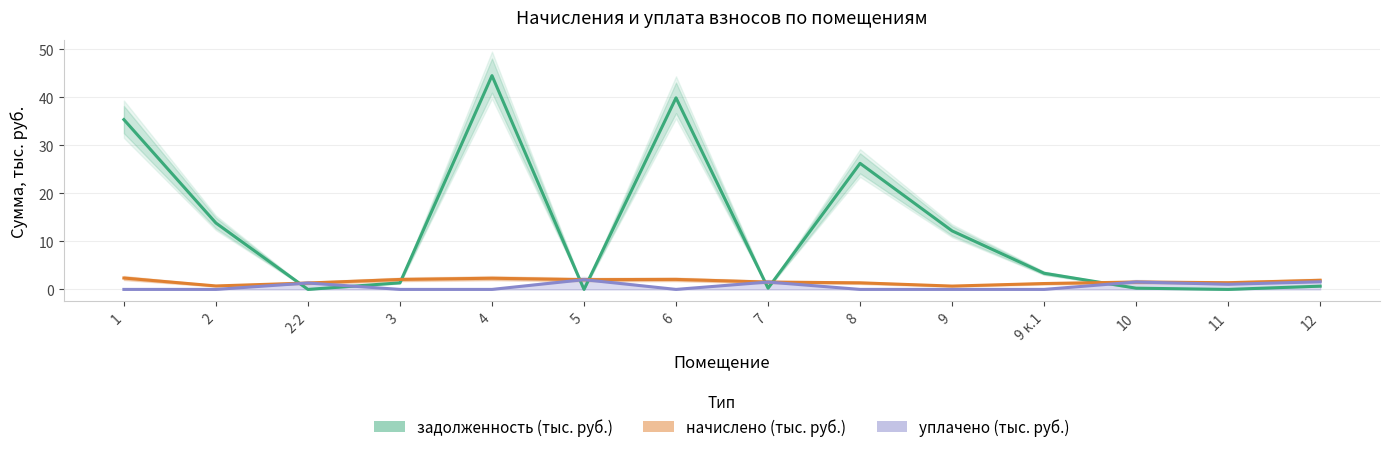

At which label does задолженность (тыс. руб.) first exceed 3?

1